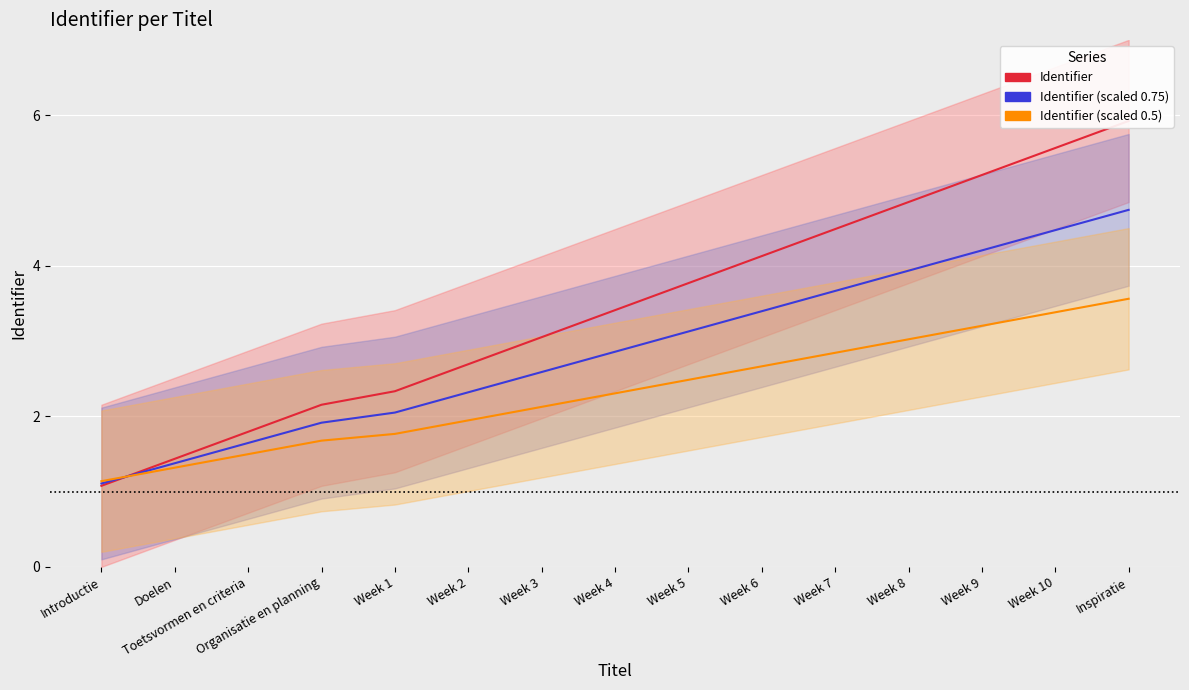

What are all the series names shown in the legend?

Identifier, Identifier (scaled 0.75), Identifier (scaled 0.5)